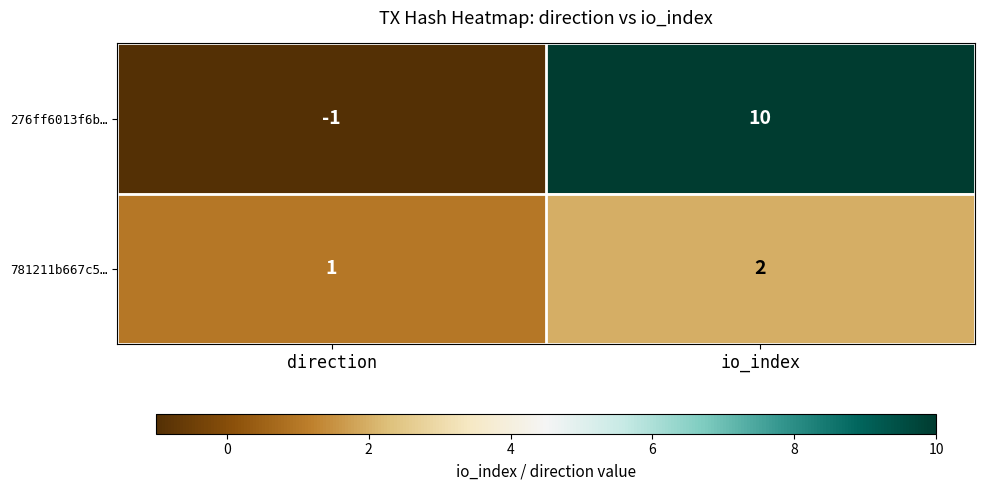

At direction, list the series in order from largest to smallest.

781211b667c5…, 276ff6013f6b…